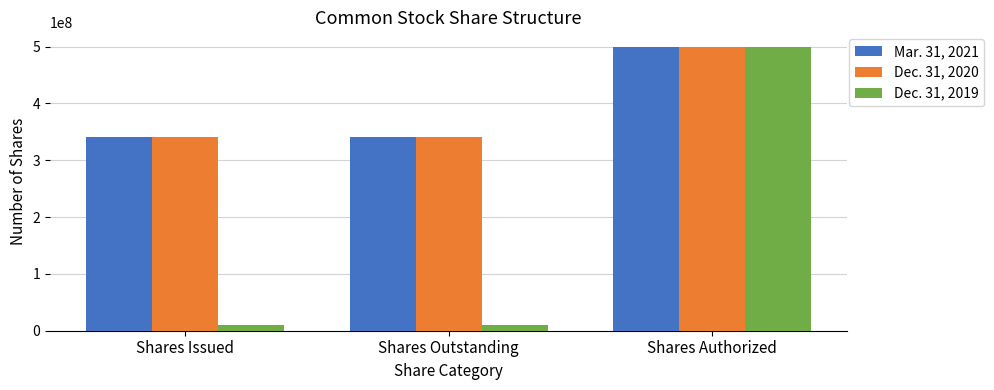

Reading left to right, transcribe all the data shown in this chart.

Mar. 31, 2021: Shares Issued=340268500	Shares Outstanding=340268500	Shares Authorized=500000000
Dec. 31, 2020: Shares Issued=340268500	Shares Outstanding=340268500	Shares Authorized=500000000
Dec. 31, 2019: Shares Issued=10000000	Shares Outstanding=10000000	Shares Authorized=500000000